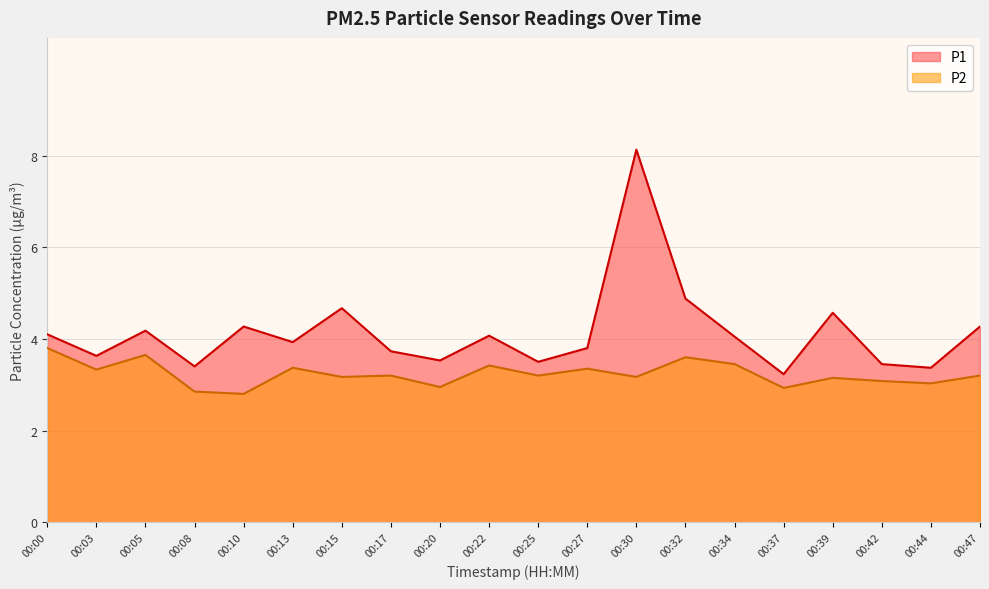

What is the value of the P2 point at the 8th from the left?

3.2